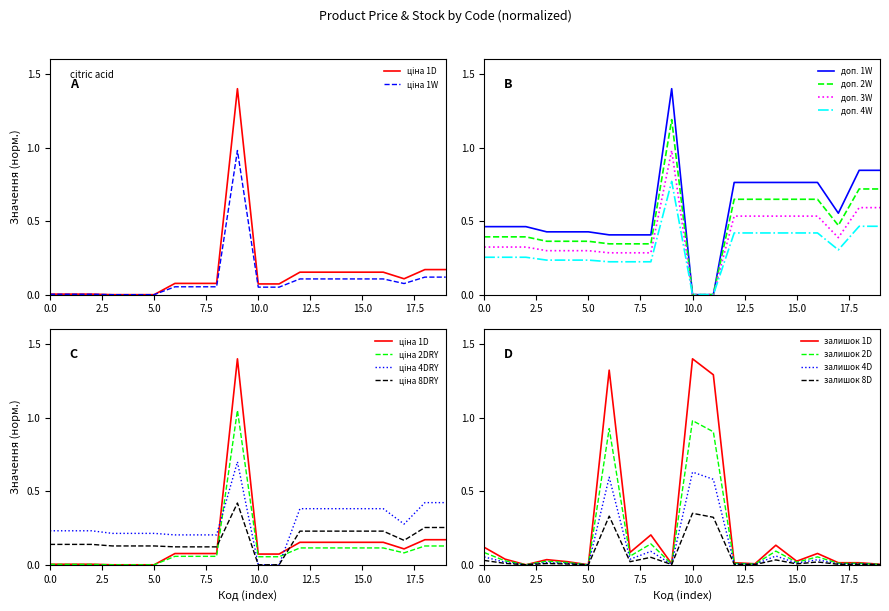

True or false: Доп. ціна and Ціна cross at least once.

True